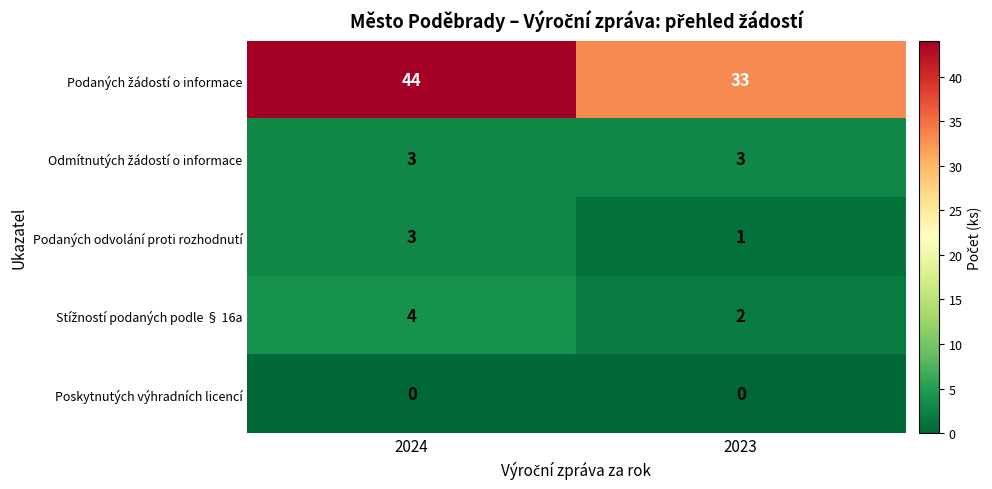

True or false: Podaných odvolání proti rozhodnutí has a value of 2 at 2023.

False